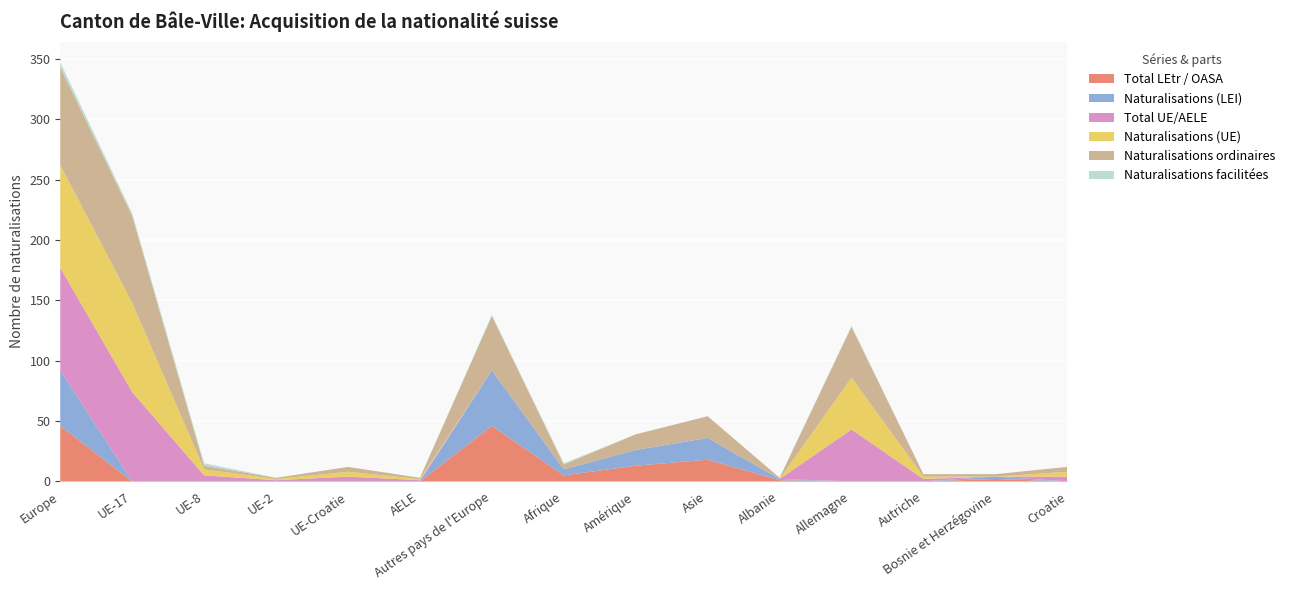

Reading left to right, transcribe all the data shown in this chart.

Total LEtr / OASA: 46	0	0	0	0	0	46	5	13	18	1	0	0	2	0
Naturalisations (LEI): 46	0	0	0	0	0	46	5	13	18	1	0	0	2	0
Total UE/AELE: 85	74	5	1	4	1	0	0	0	0	0	43	2	0	4
Naturalisations (UE): 85	74	5	1	4	1	0	0	0	0	0	43	2	0	4
Naturalisations ordinaires: 81	72	3	1	4	1	45	4	13	18	1	42	2	2	4
Naturalisations facilitées: 4	2	2	0	0	0	1	1	0	0	0	1	0	0	0